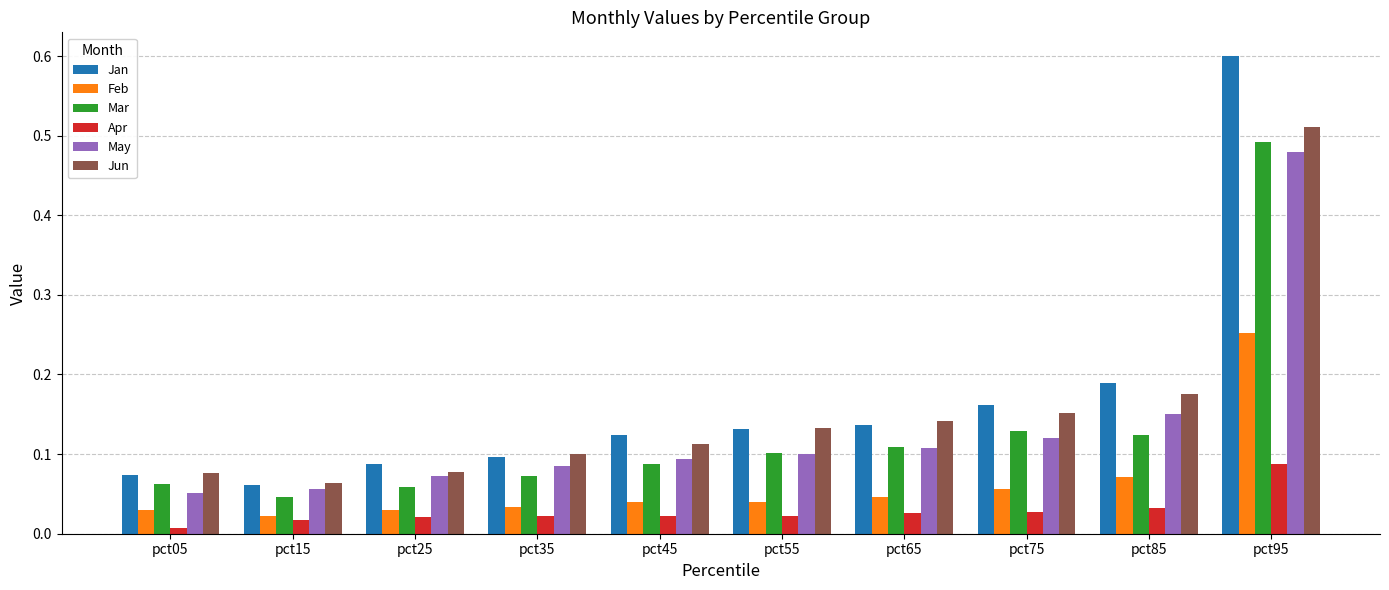

Which series has the largest range (max minus min)?

Jan